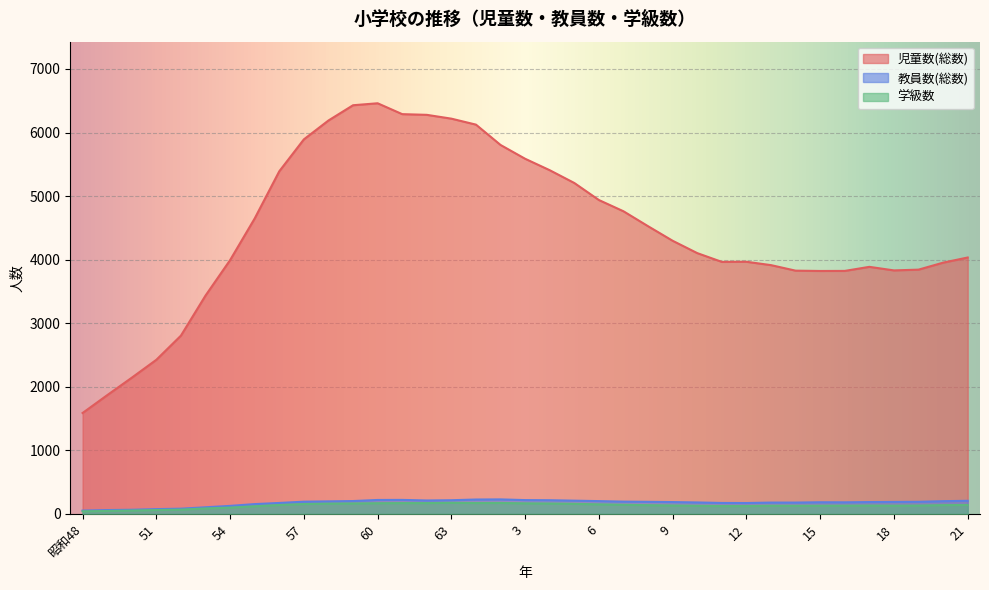

Between 56 and 58, which series saw the biggest shift?

児童数(総数)